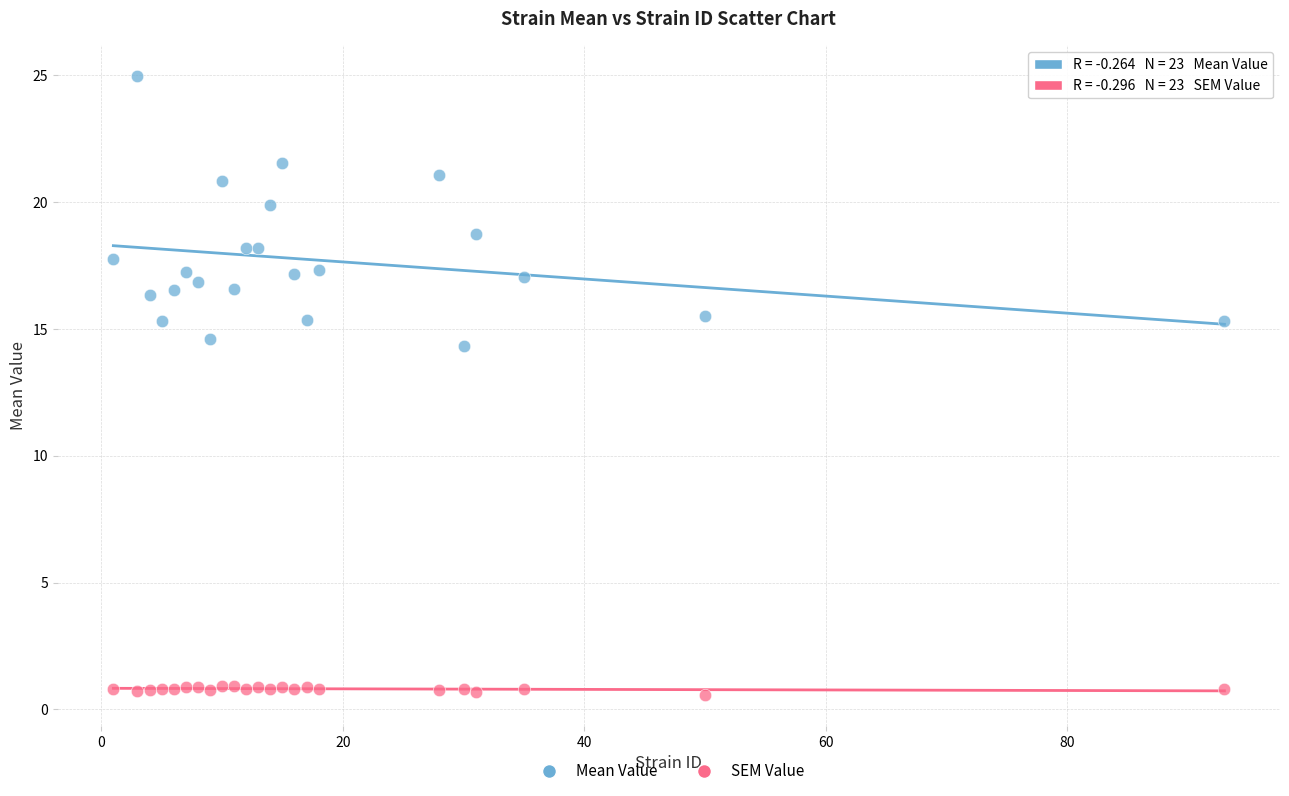

Which series contains the lowest Y value?

SEM Value